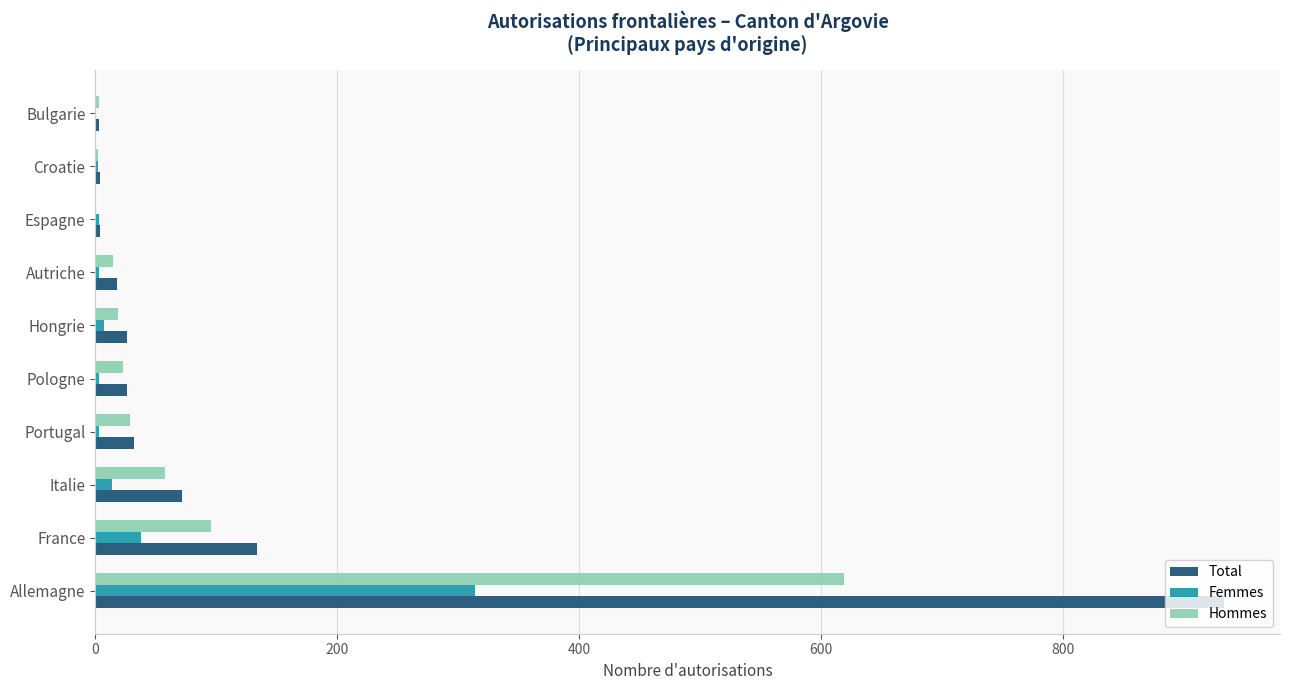

How many distinct data groups are displayed?

3